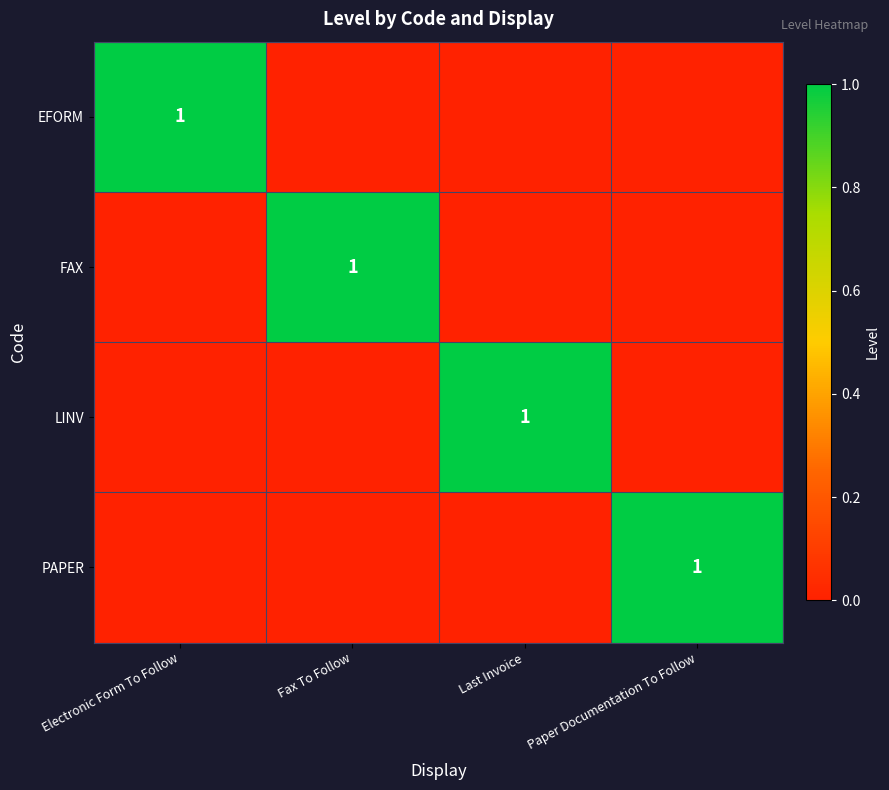

Rank the categories by EFORM value from highest to lowest.

Electronic Form To Follow, Fax To Follow, Last Invoice, Paper Documentation To Follow